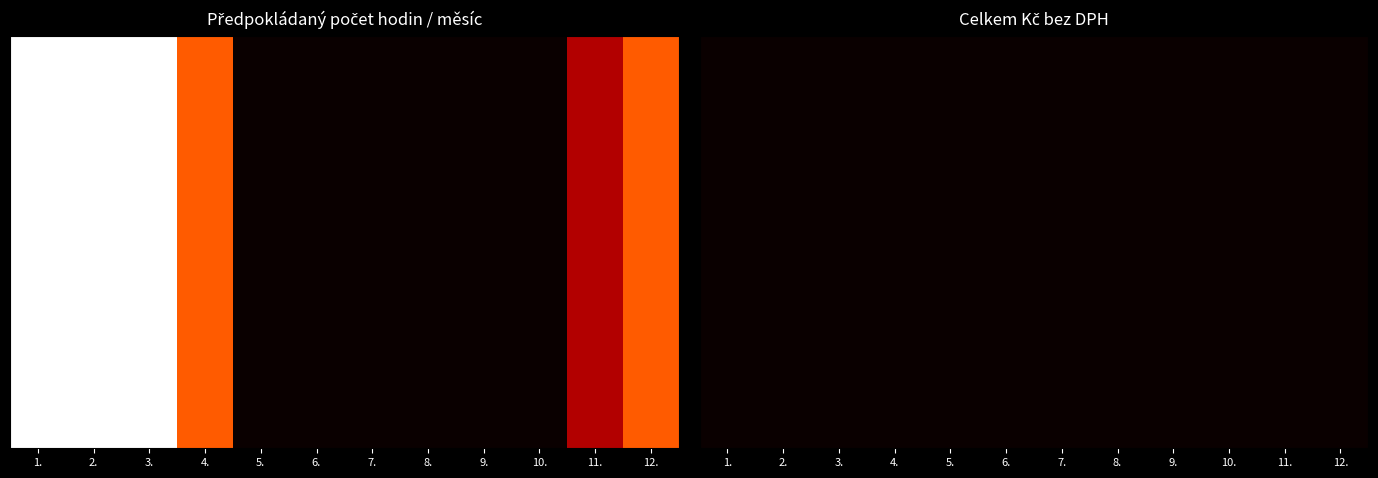

What is the difference between the values at 3. and 8.?

40